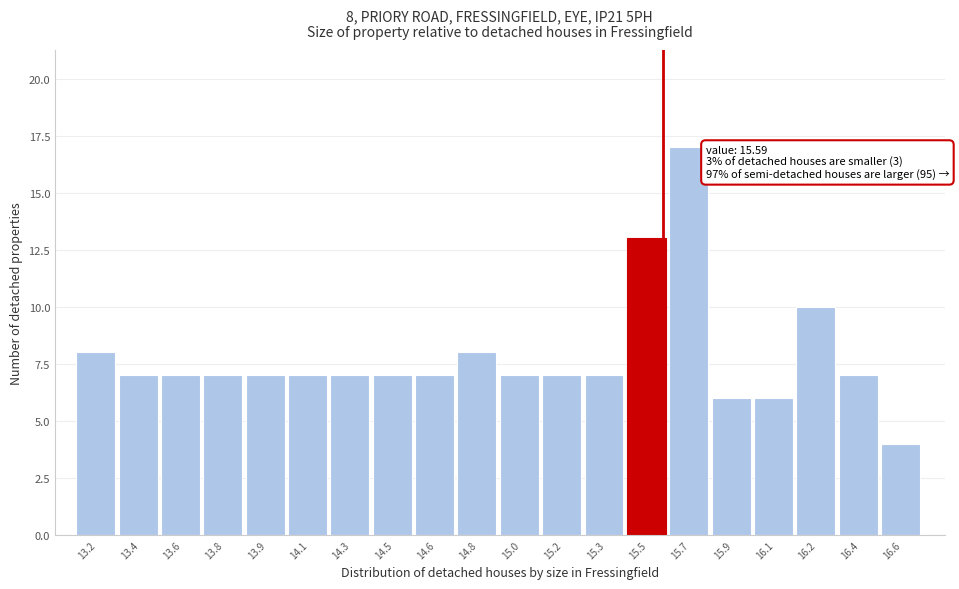

Reading left to right, list all the values displayed in this chart.

8	7	7	7	7	7	7	7	7	8	7	7	7	13	17	6	6	10	7	4